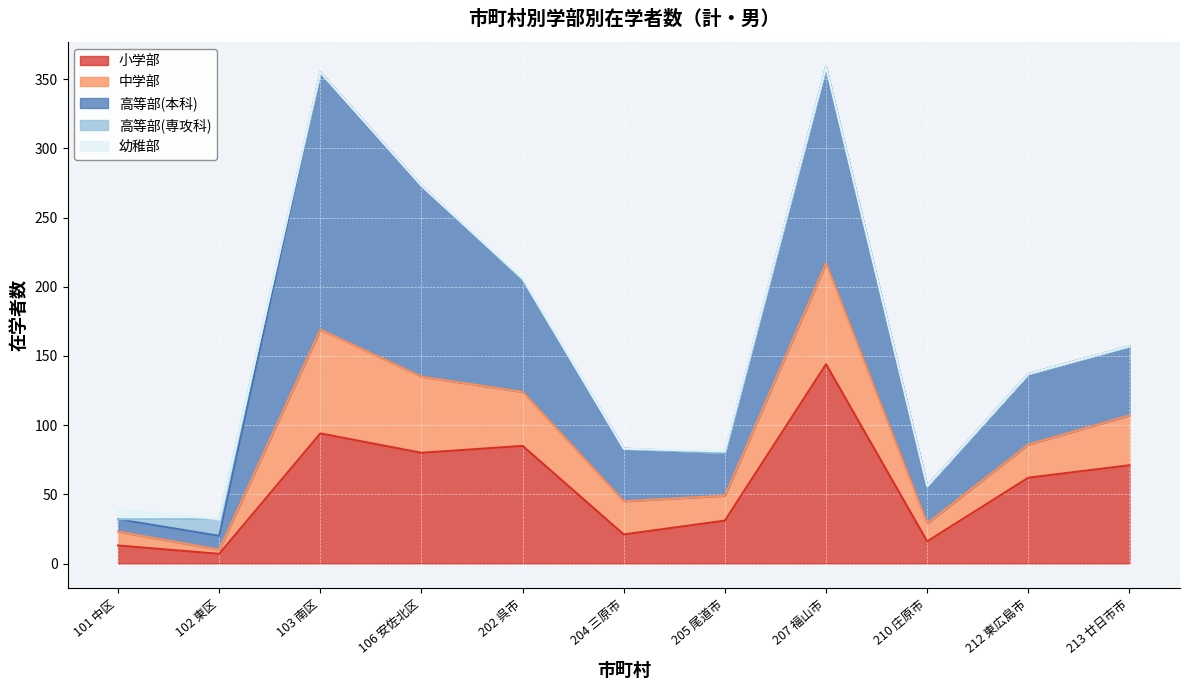

What is the approximate value of 高等部(本科) at 213 廿日市市?

50